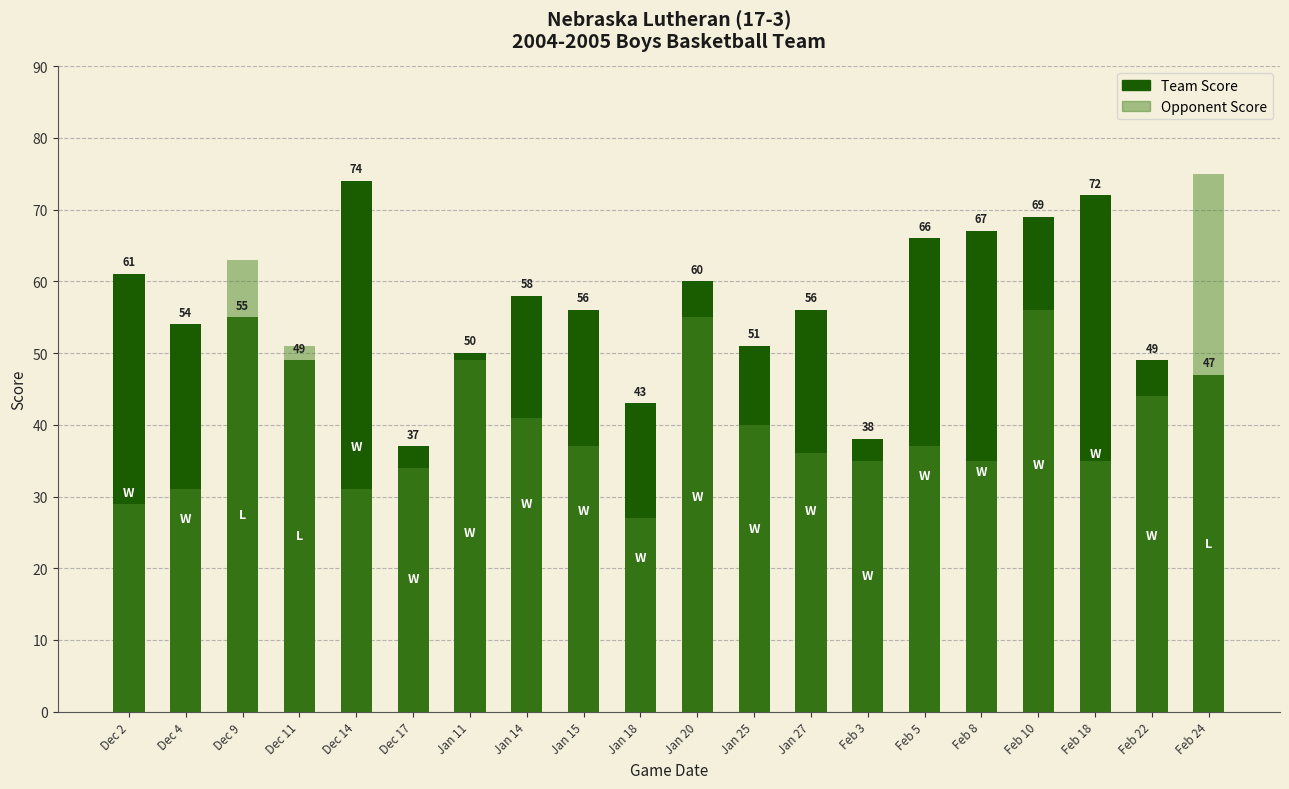

The Team Score series shows 107 at Feb 5. True or false?

False